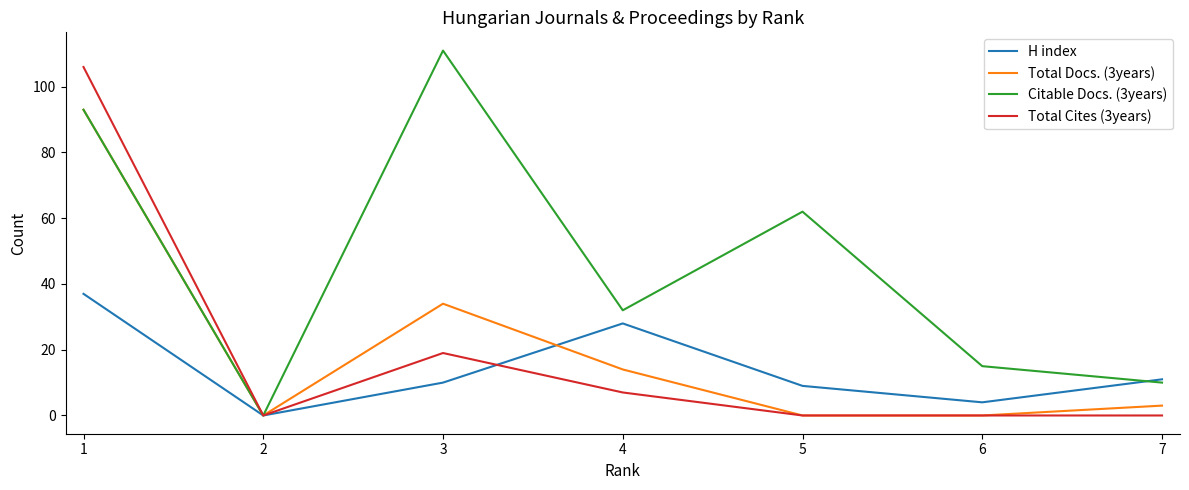

What is the difference between the second highest and second lowest values in the Total Docs. (3years) series?

34